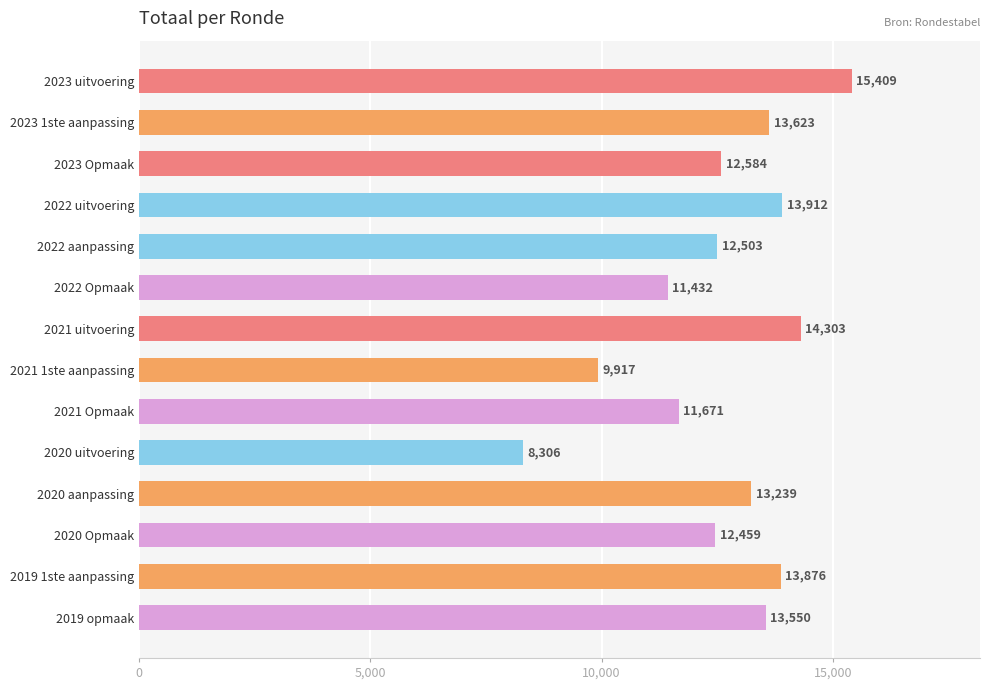

Reading bottom to top, extract all data points from this chart.

13550	13876	12459	13239	8306	11671	9917	14303	11432	12503	13912	12584	13623	15409